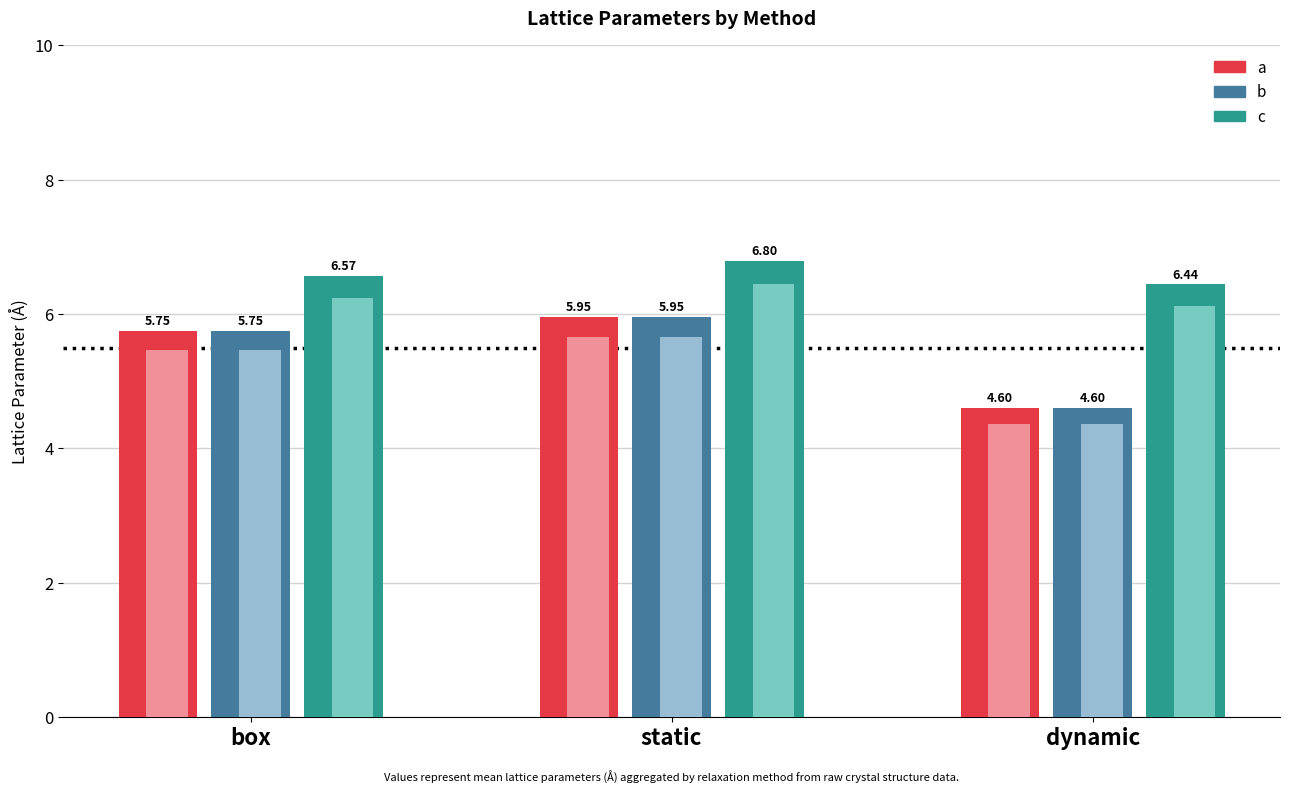

The a series shows 2.2 at dynamic. True or false?

False